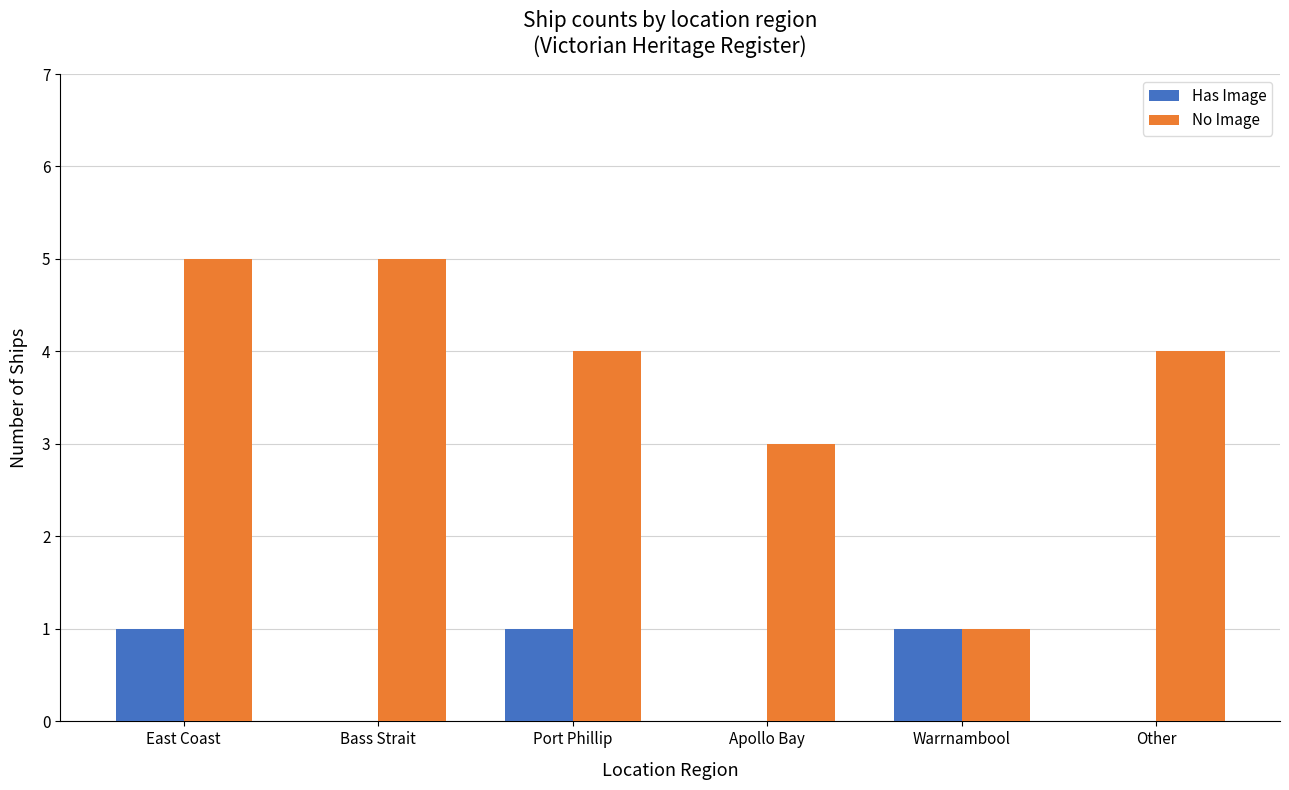

How many groups of bars are there?

6